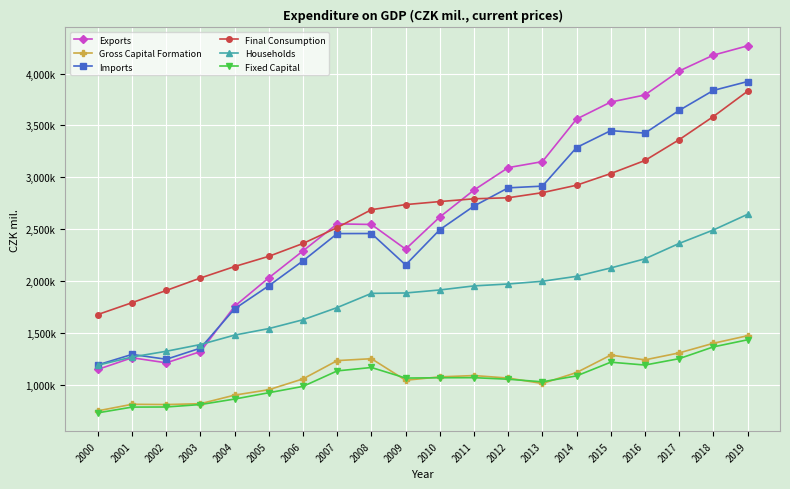

What are all the series names shown in the legend?

Exports, Gross Capital Formation, Imports, Final Consumption, Households, Fixed Capital